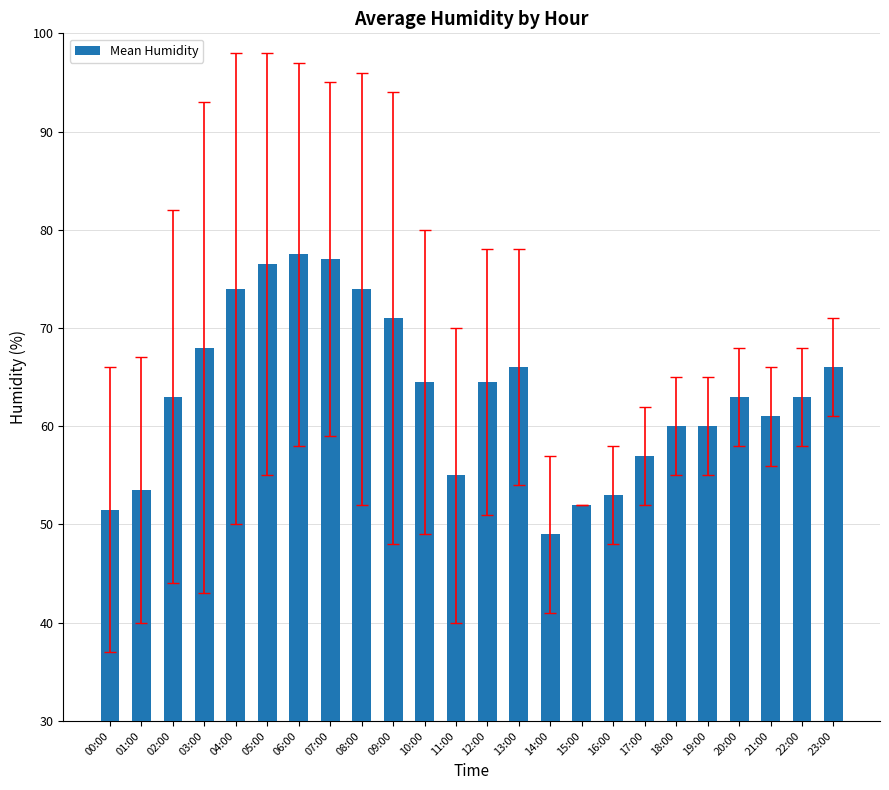

True or false: the data shows 32.7 at 13:00.

False